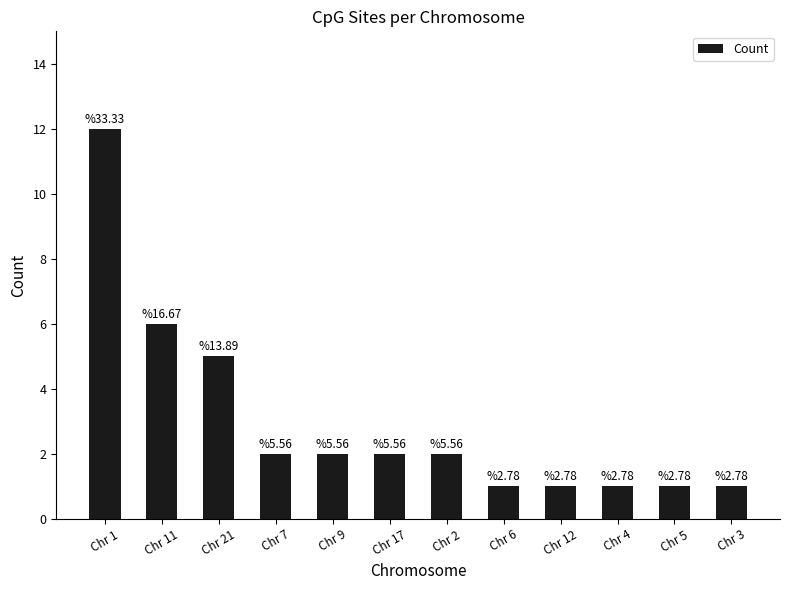

Does the chart contain any negative values?

No